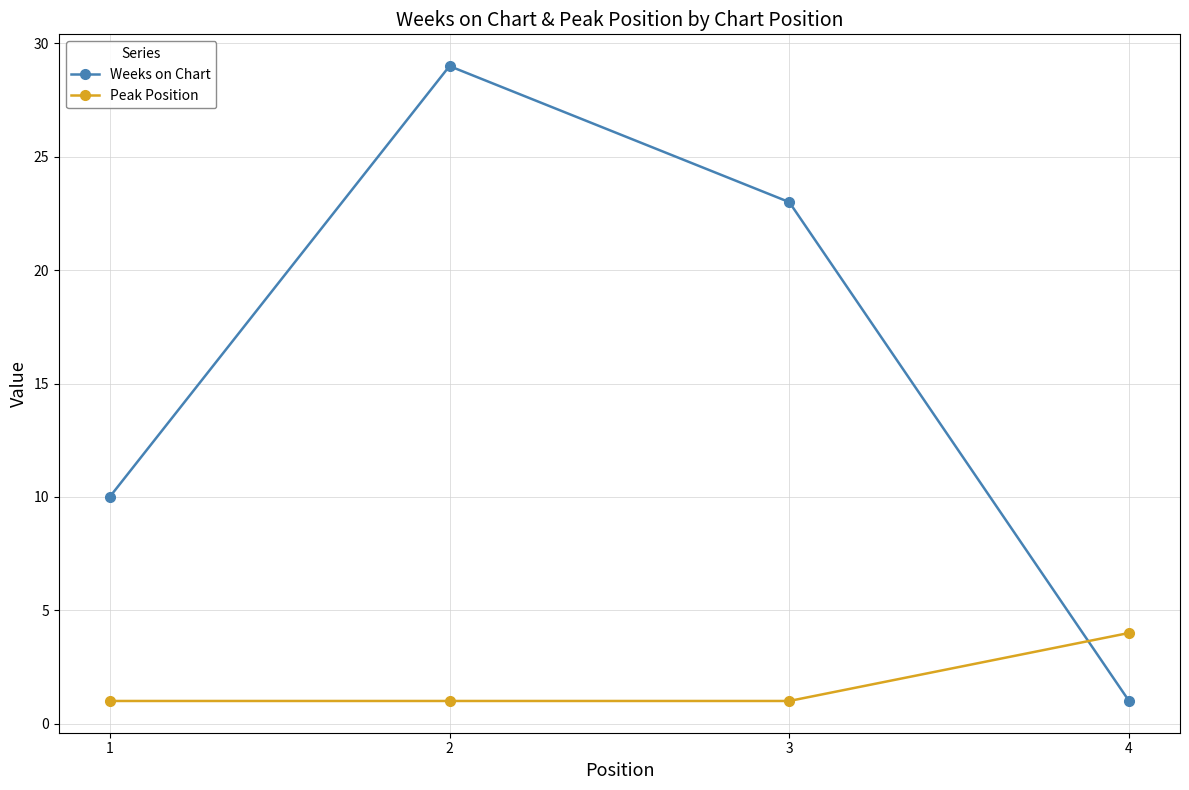

Reading right to left, transcribe all the data shown in this chart.

Weeks on Chart: 1	23	29	10
Peak Position: 4	1	1	1